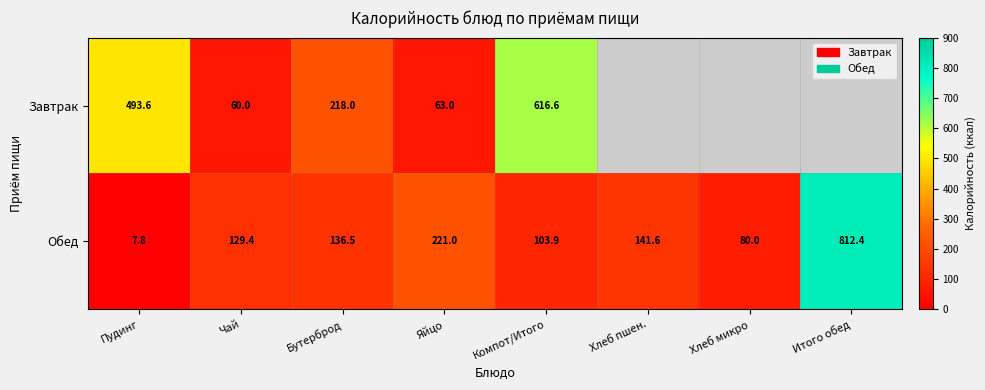

Which series changed the most between Пудинг and Яйцо?

Завтрак